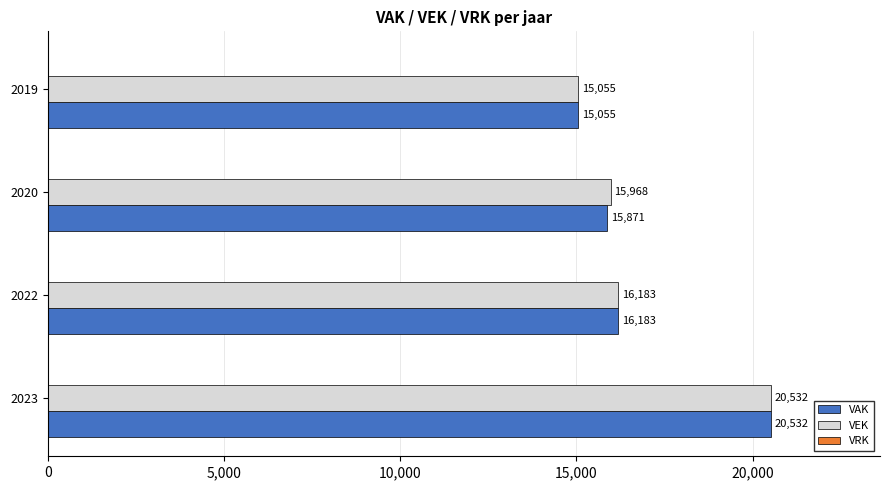

What is the average value of the VAK series?

16910